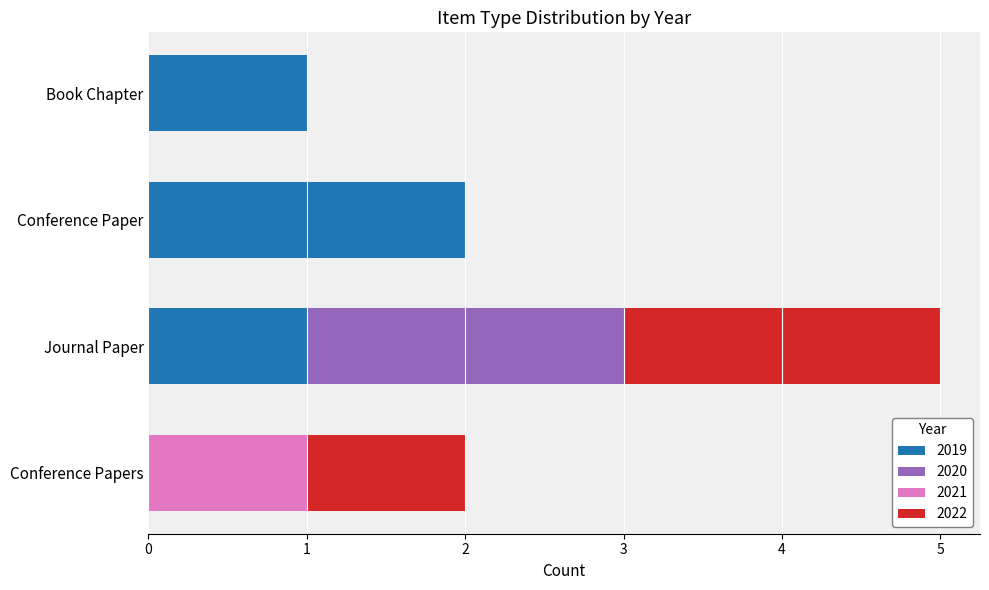

At which category is the sum across all series the highest?

Journal Paper